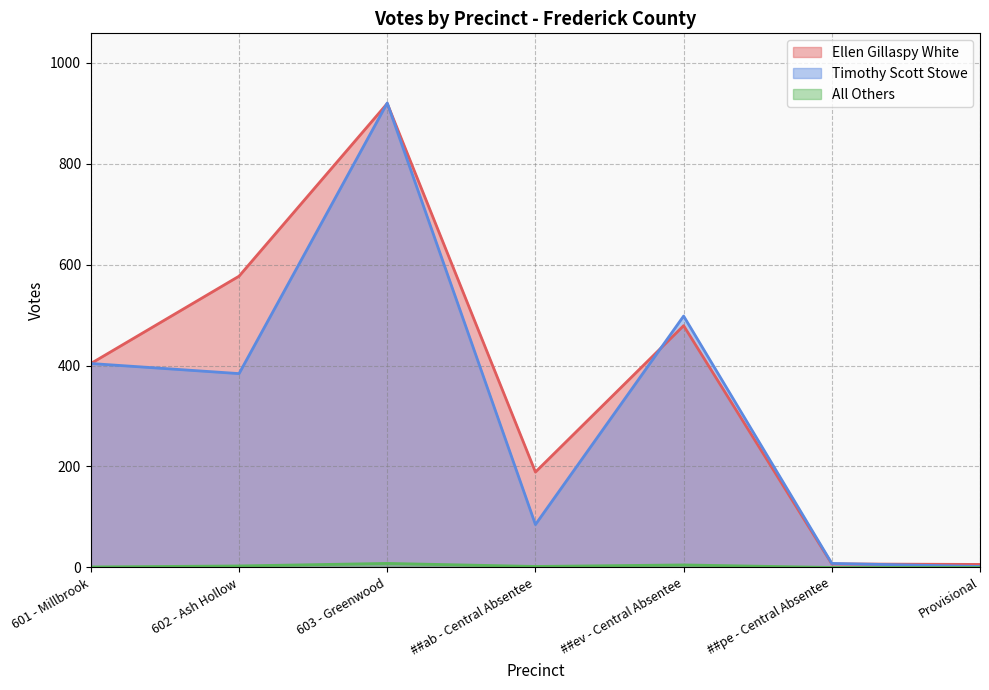

Reading right to left, transcribe all the data shown in this chart.

Ellen Gillaspy White: Provisional=6	##pe - Central Absentee=7	##ev - Central Absentee=479	##ab - Central Absentee=189	603 - Greenwood=919	602 - Ash Hollow=577	601 - Millbrook=404
Timothy Scott Stowe: Provisional=2	##pe - Central Absentee=8	##ev - Central Absentee=498	##ab - Central Absentee=85	603 - Greenwood=920	602 - Ash Hollow=384	601 - Millbrook=404
All Others: Provisional=0	##pe - Central Absentee=0	##ev - Central Absentee=5	##ab - Central Absentee=2	603 - Greenwood=8	602 - Ash Hollow=3	601 - Millbrook=1